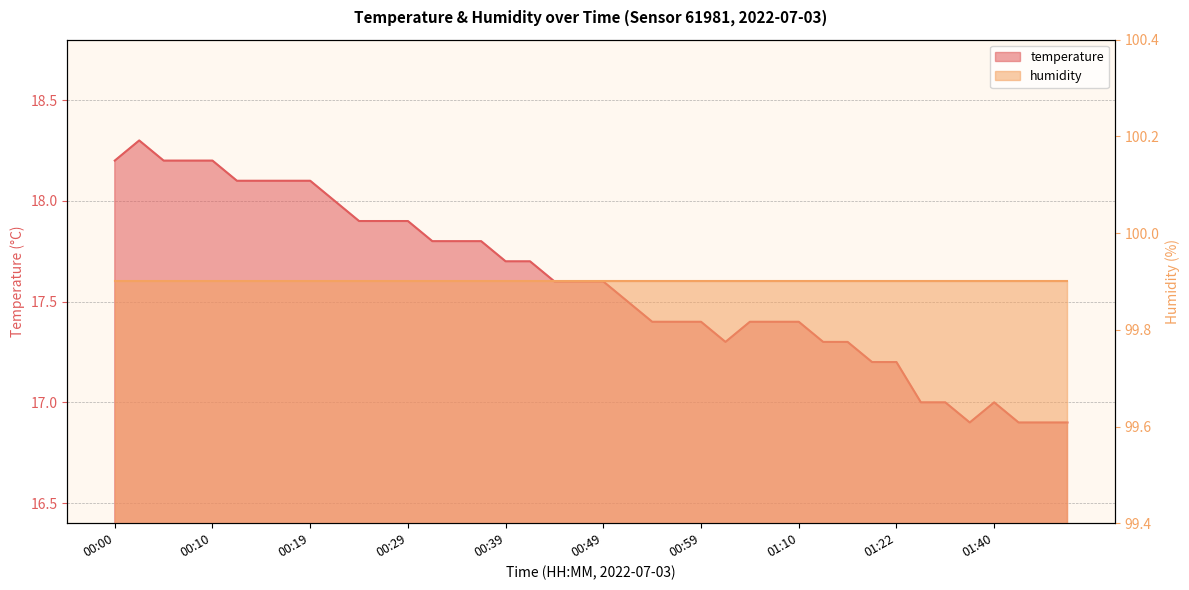

Reading left to right, what are all the values shown in this chart?

00:00=18.2	00:02=18.3	00:05=18.2	00:07=18.2	00:10=18.2	00:12=18.1	00:15=18.1	00:17=18.1	00:19=18.1	00:22=18.0	00:24=17.9	00:27=17.9	00:29=17.9	00:32=17.8	00:34=17.8	00:37=17.8	00:39=17.7	00:42=17.7	00:44=17.6	00:46=17.6	00:49=17.6	00:51=17.5	00:54=17.4	00:56=17.4	00:59=17.4	01:01=17.3	01:04=17.4	01:07=17.4	01:10=17.4	01:15=17.3	01:17=17.3	01:20=17.2	01:22=17.2	01:30=17.0	01:33=17.0	01:38=16.9	01:40=17.0	01:43=16.9	01:45=16.9	01:48=16.9